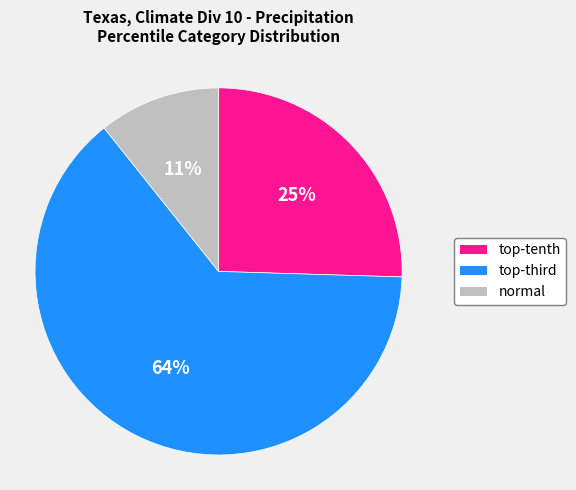

Is it true that normal is 11% of the pie?

True